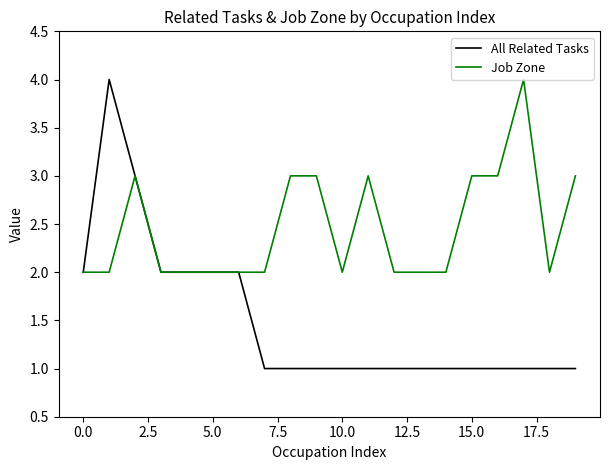

Reading right to left, transcribe all the data shown in this chart.

All Related Tasks: 1	1	1	1	1	1	1	1	1	1	1	1	1	2	2	2	2	3	4	2
Job Zone: 3	2	4	3	3	2	2	2	3	2	3	3	2	2	2	2	2	3	2	2